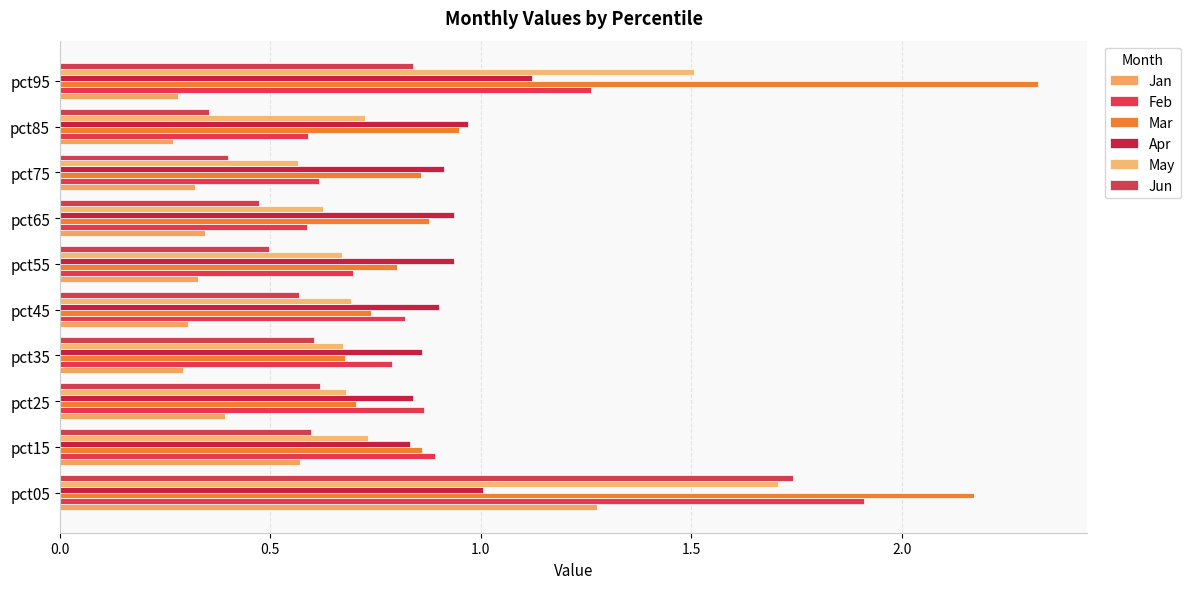

What are all the series names shown in the legend?

Jan, Feb, Mar, Apr, May, Jun